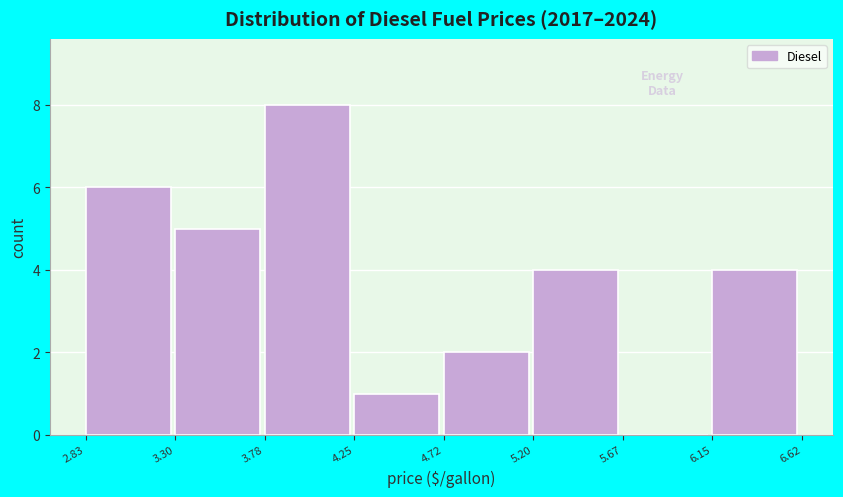

Over which range of the x-axis is the bar tallest?

3.78 to 4.25